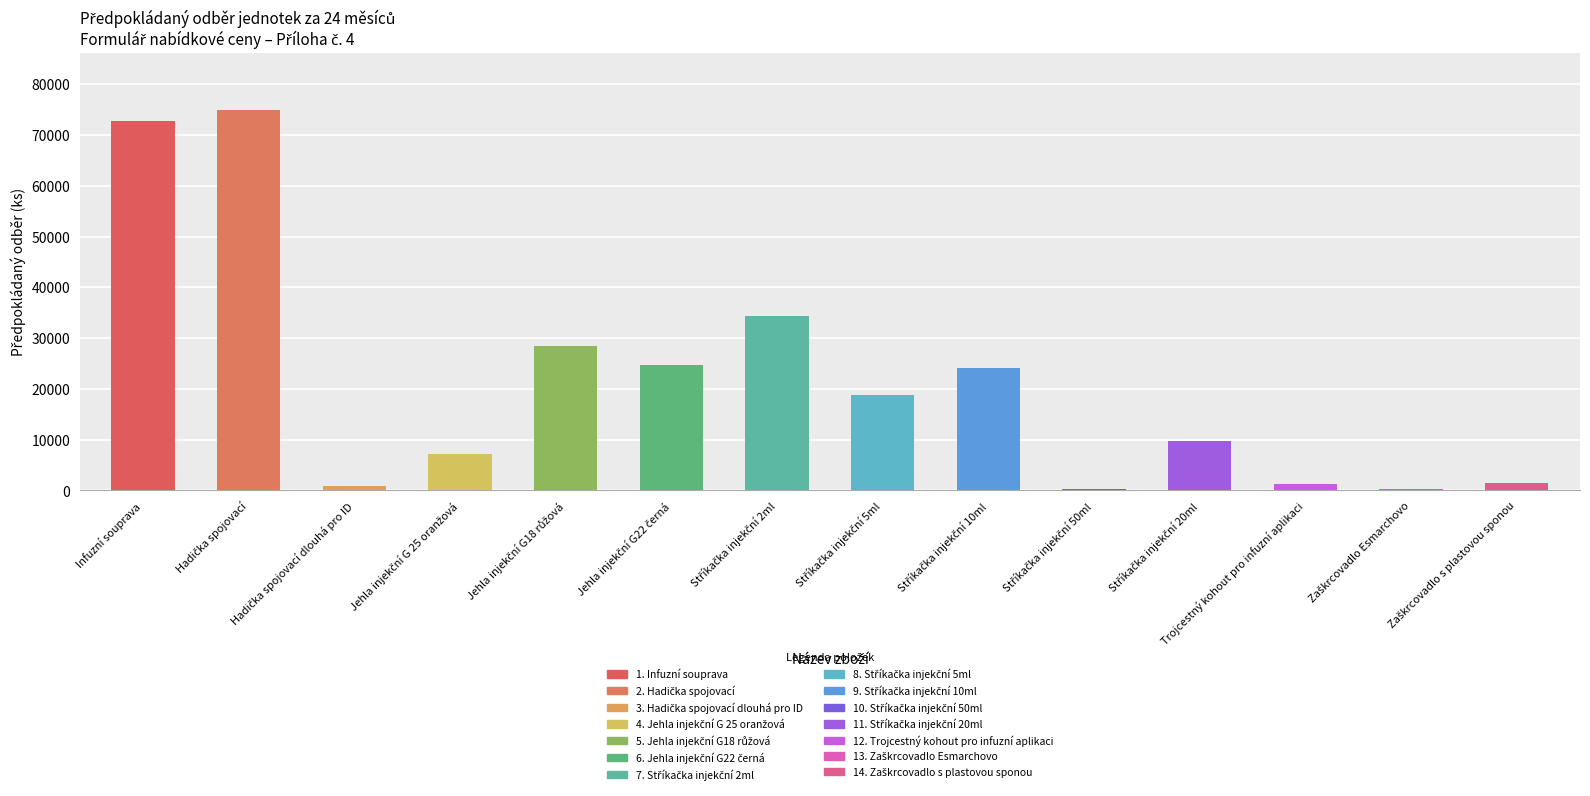

What is the difference between the values at Stříkačka injekční 2ml and Jehla injekční G 25 oranžová?

27300